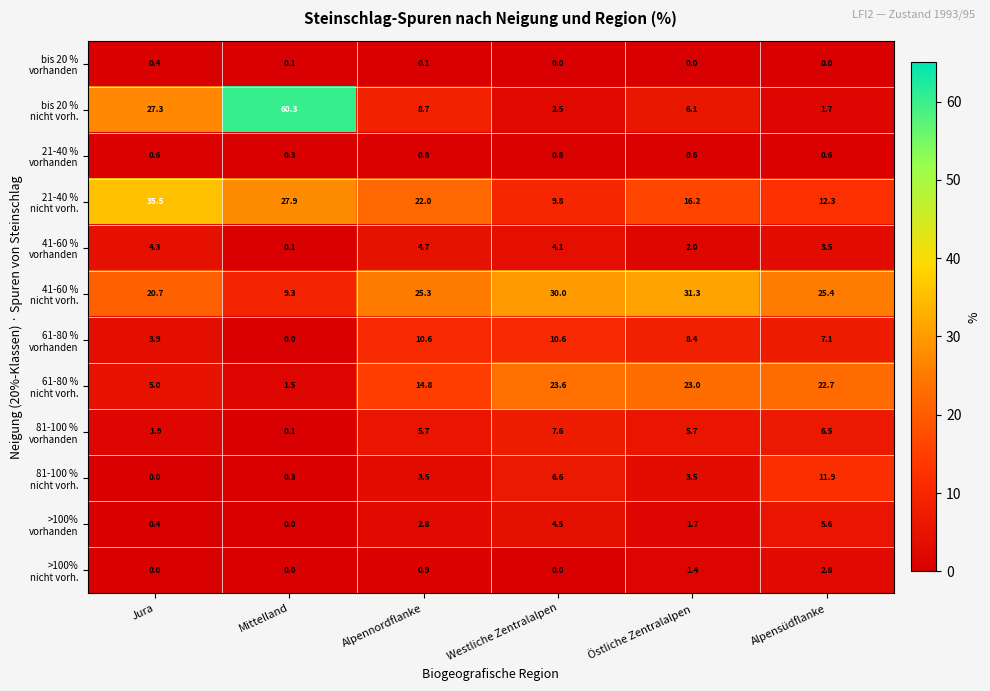

What is the total value across all series at Alpennordflanke?

99.9